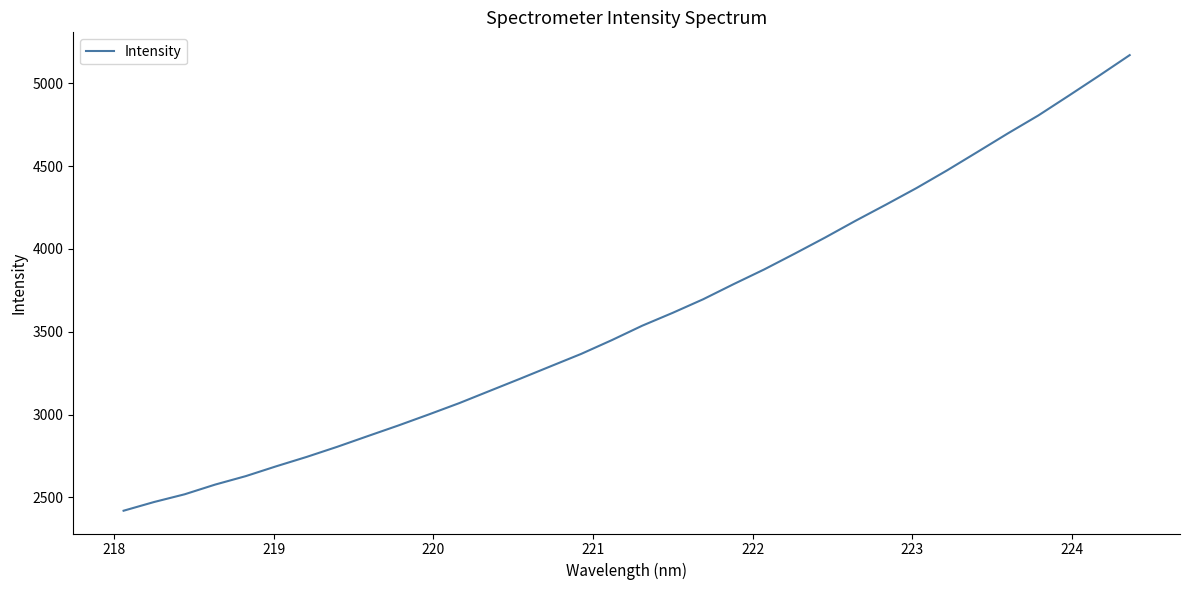

True or false: the data has more than 0 interior local peaks.

False